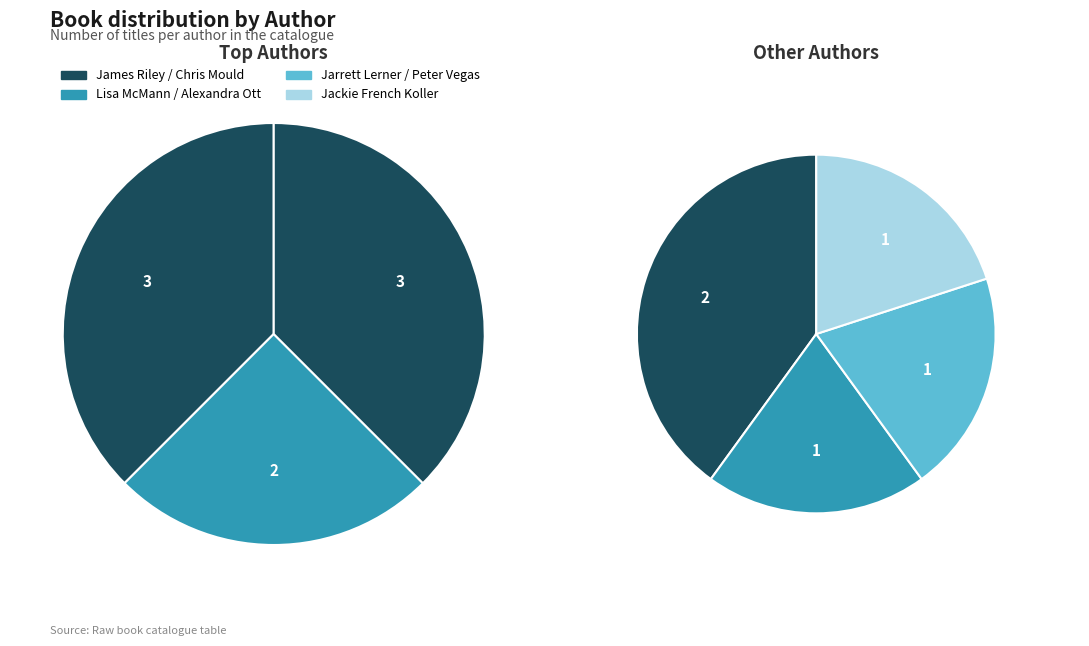

What is the smallest slice in the pie chart?

Jarrett Lerner